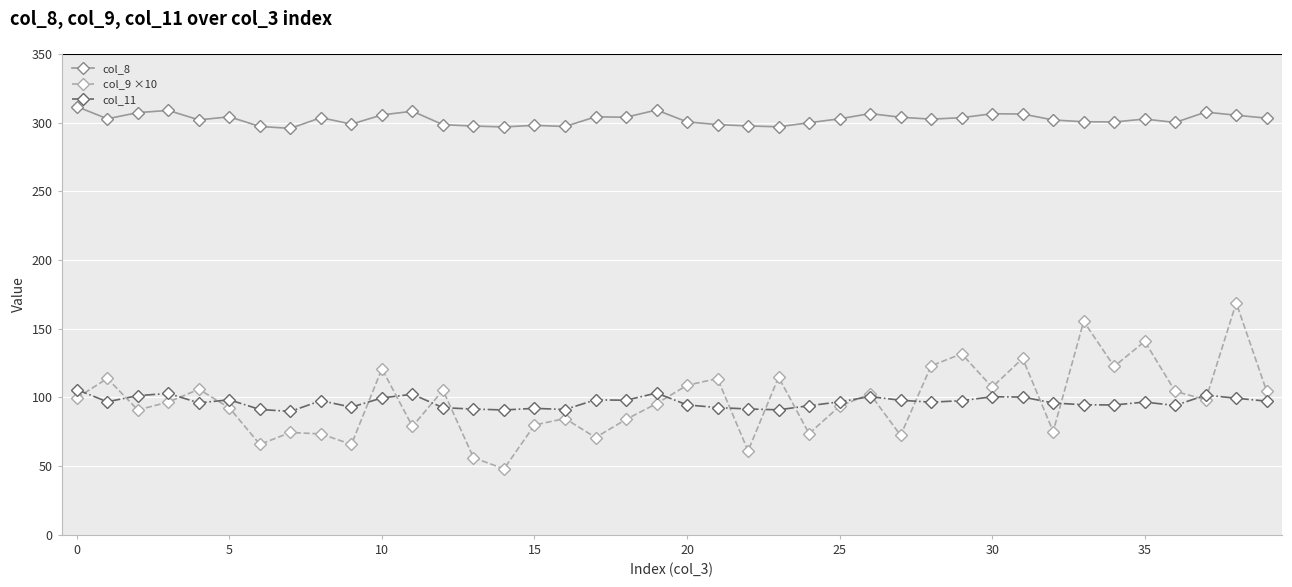

List the series in order of their peak value, lowest first.

col_11, col_9 ×10, col_8